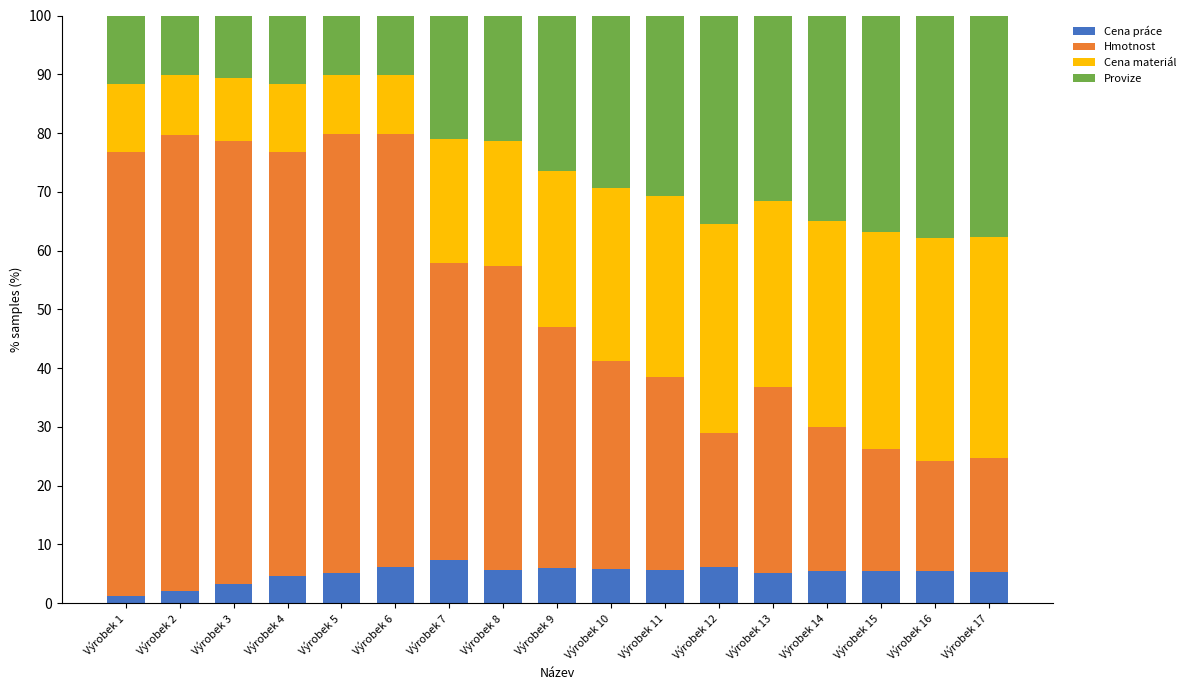

How many bars are there in total?

17